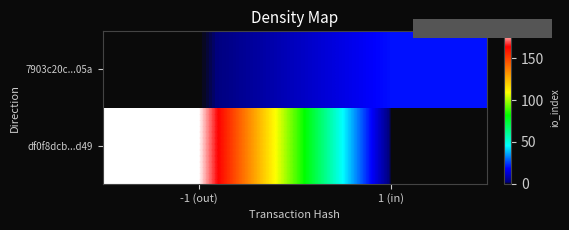

What is the sum of all values?

20